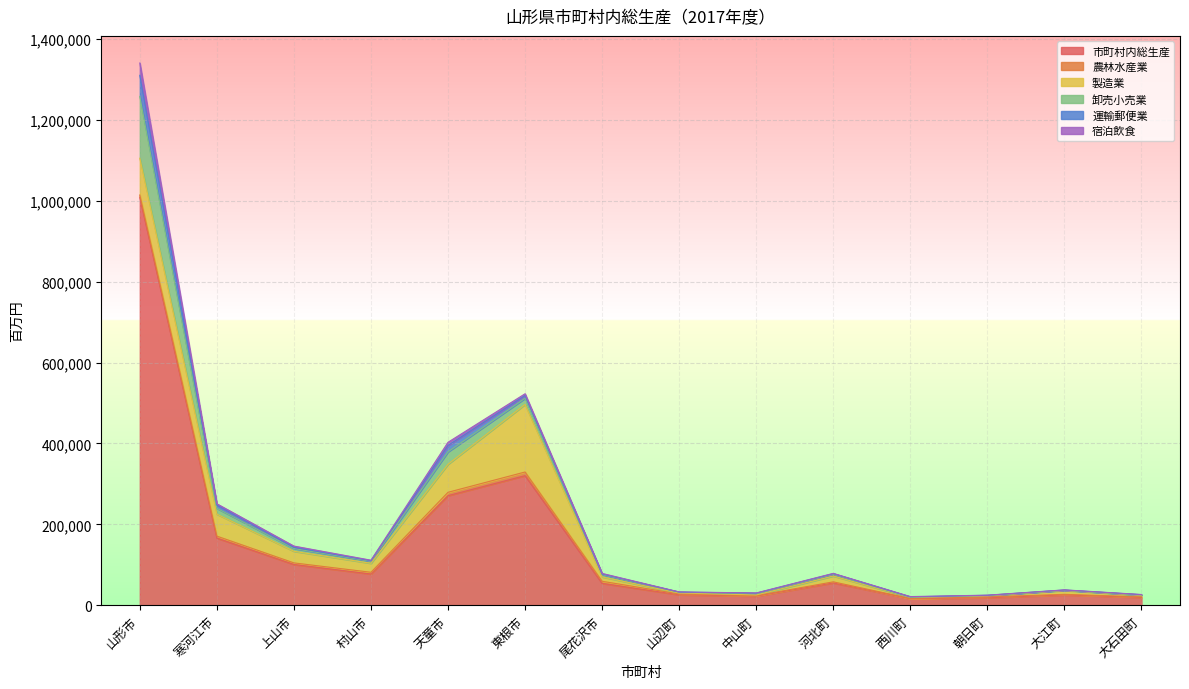

Rank the categories by 製造業 value from lowest to highest.

中山町, 山辺町, 西川町, 朝日町, 大石田町, 大江町, 尾花沢市, 河北町, 村山市, 上山市, 寒河江市, 天童市, 山形市, 東根市